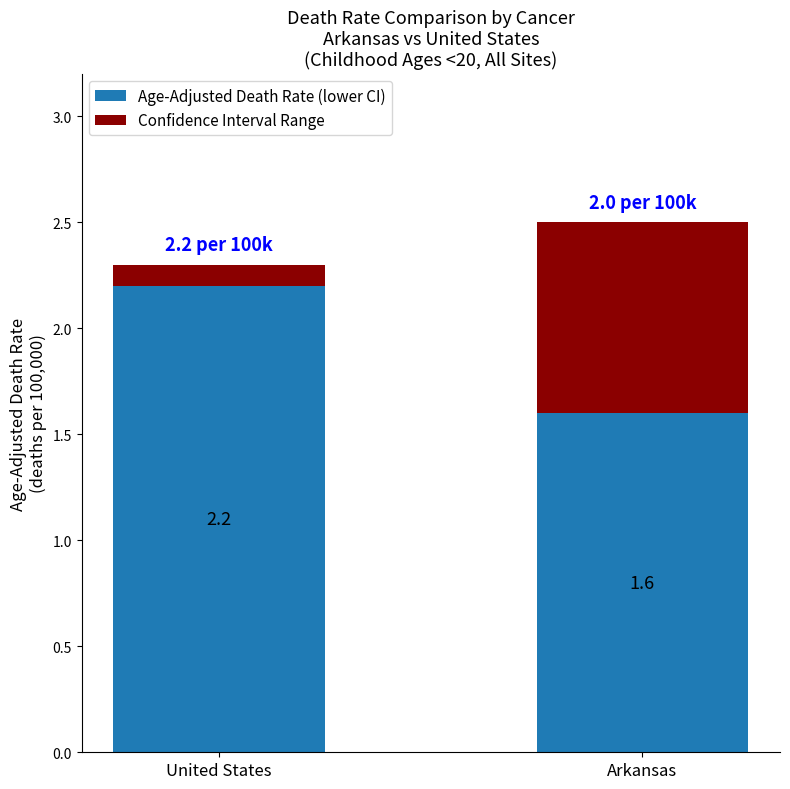

How many Age-Adjusted Death Rate (lower CI) values are between 1 and 2?

1